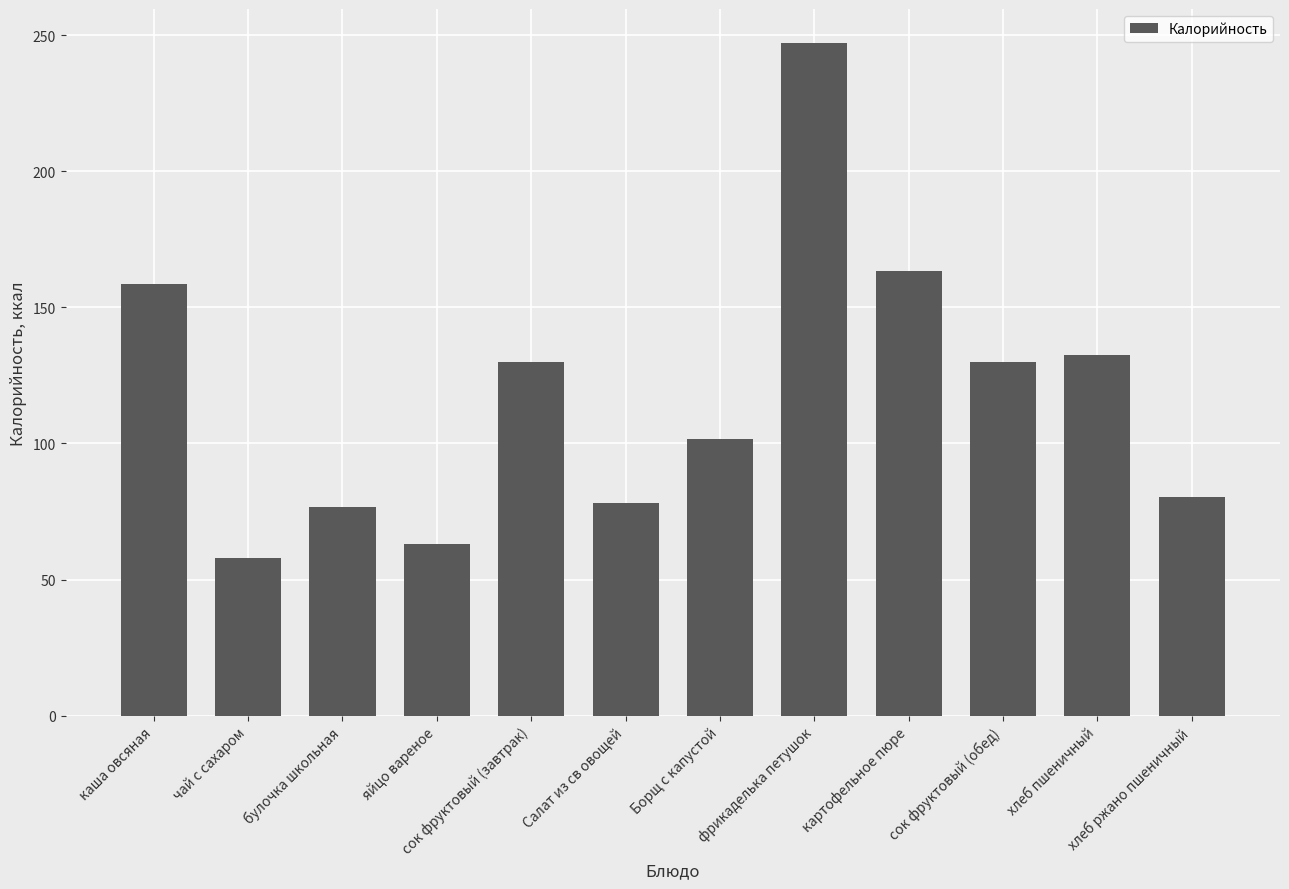

Reading left to right, extract all data points from this chart.

158.7	58.0	76.8	63.0	129.9	78.1	101.6	247.3	163.5	129.9	132.6	80.4